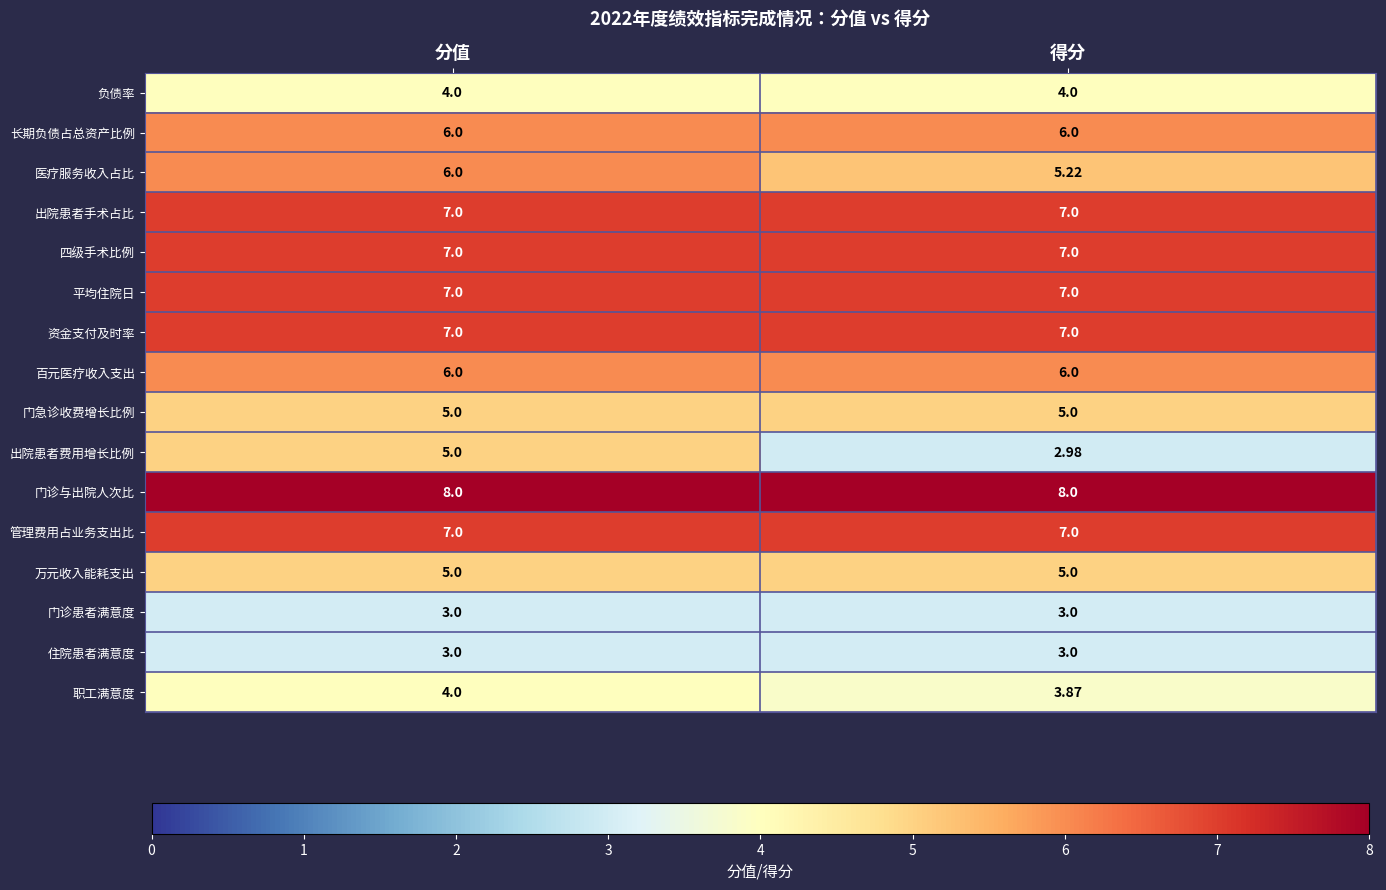

At which category is the sum across all series the highest?

分值